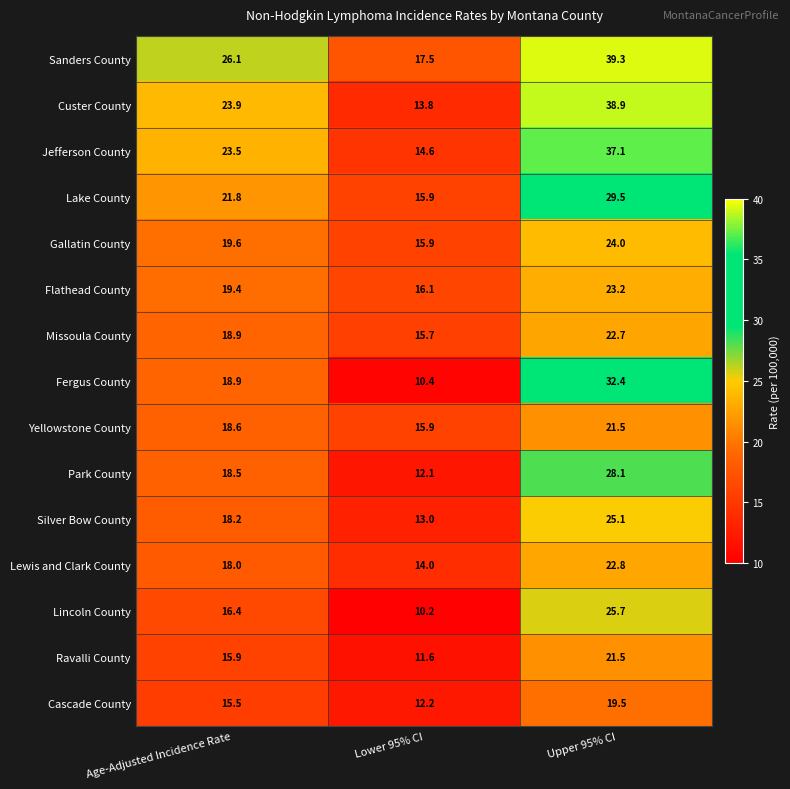

Between Lower 95% CI and Upper 95% CI, which series saw the biggest shift?

Custer County